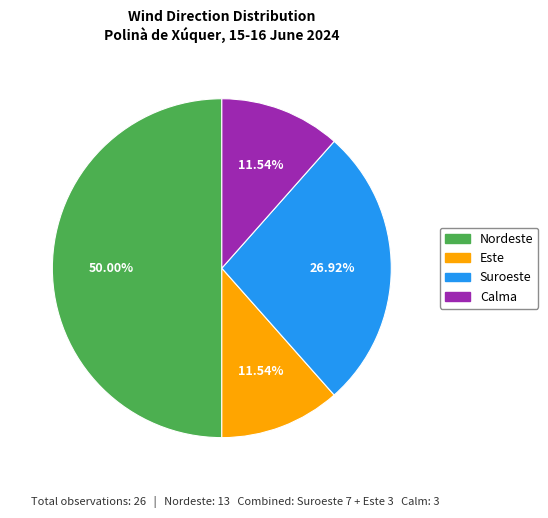

Is Suroeste the majority of the pie?

No